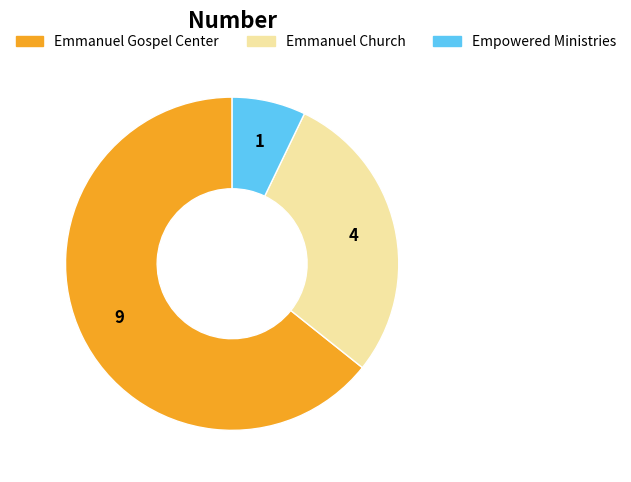

True or false: Emmanuel Church accounts for 29% of the total.

True